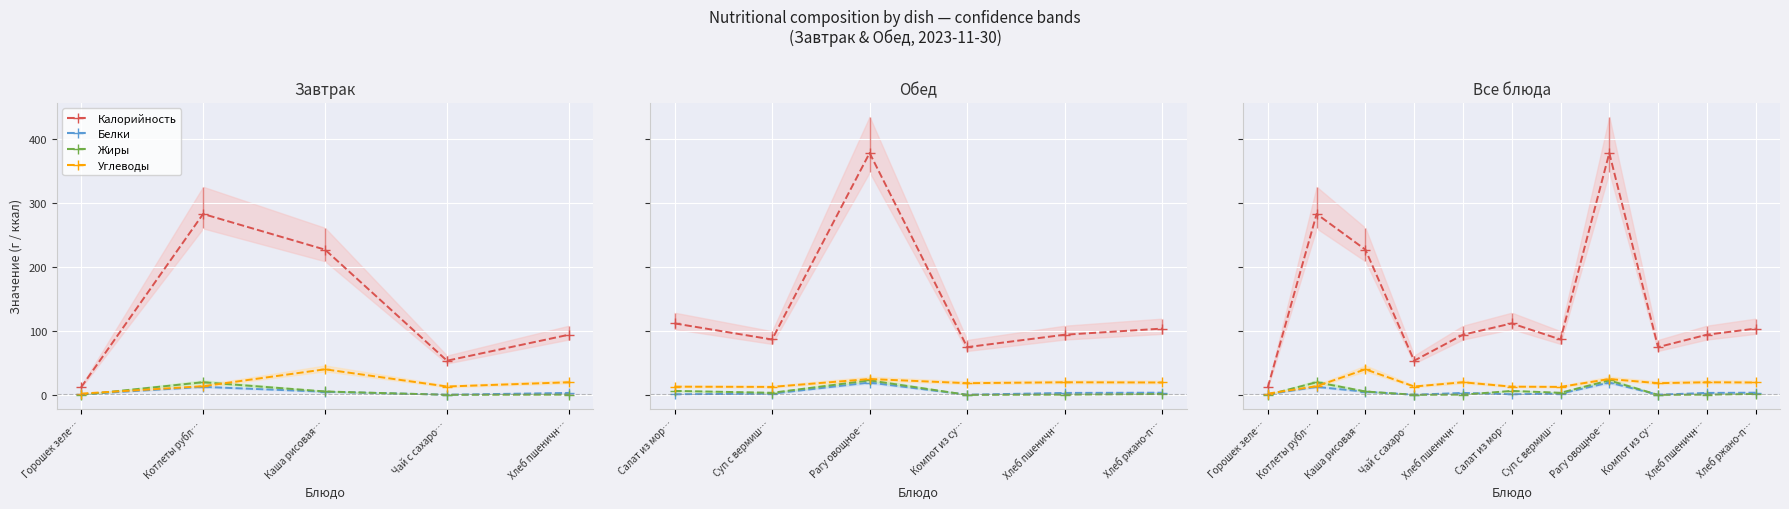

What position from the right is Хлеб пшеничный (обед)?

2